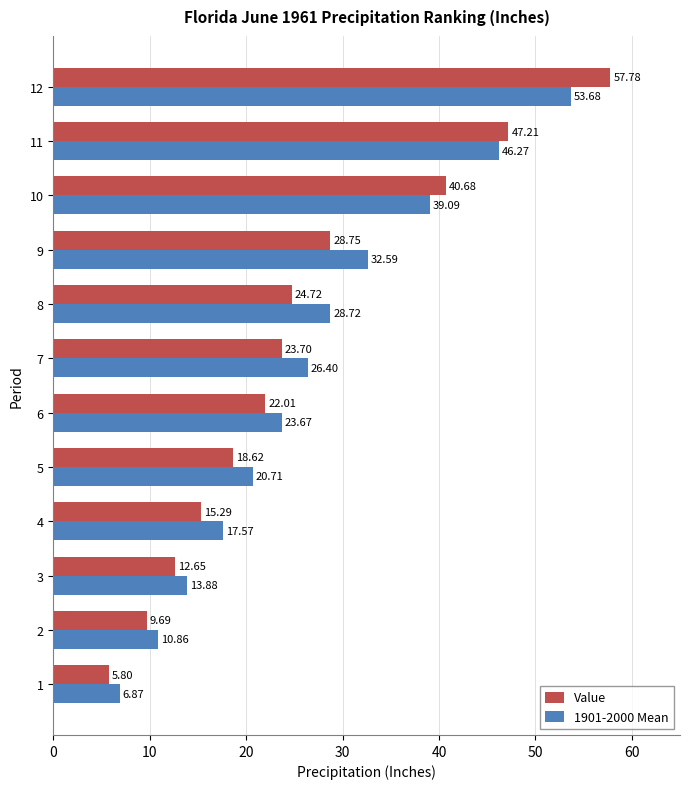

What is the sum of the 1901-2000 Mean values at 9 and 1?

39.5